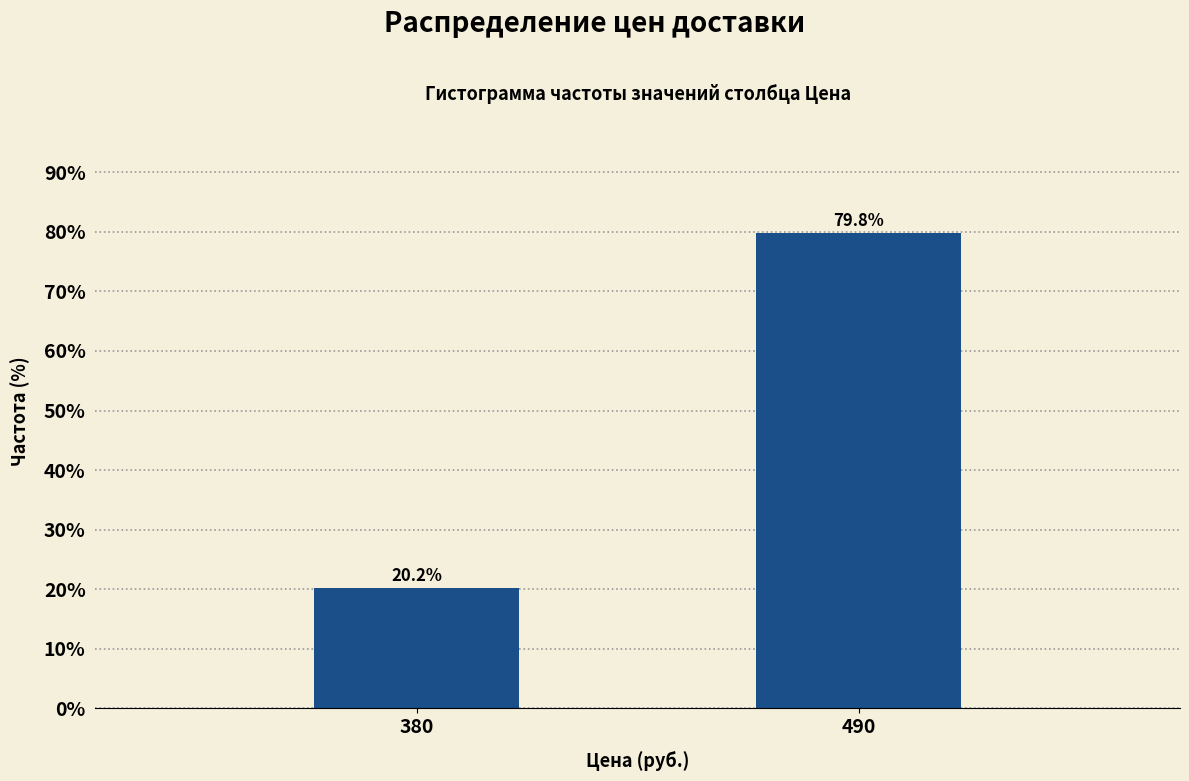

Reading left to right, extract all data points from this chart.

380=20.2	490=79.8